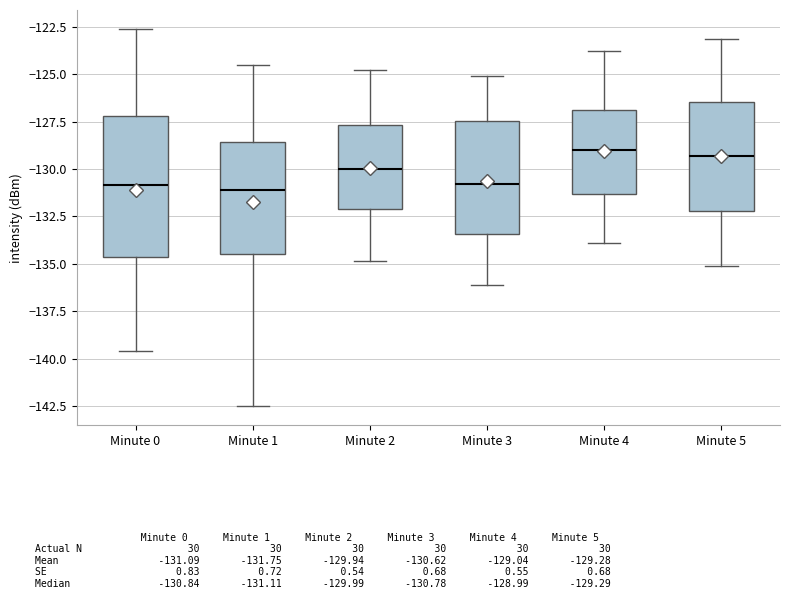

Comparing the boxes themselves (not the whiskers), which one is the tallest?

Minute 0